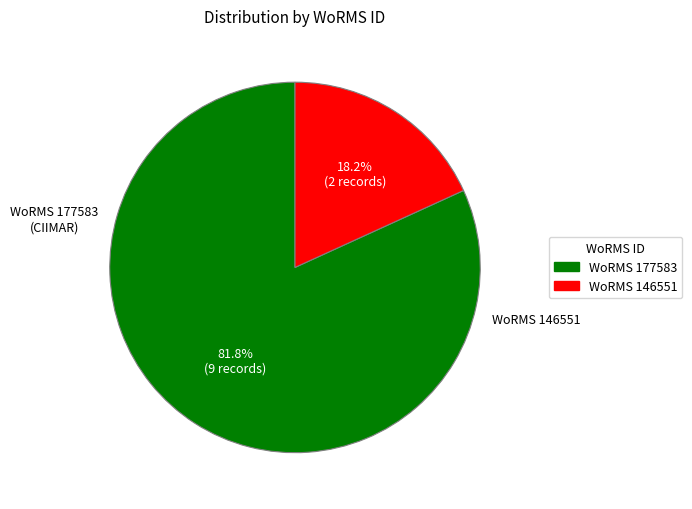

Count the number of slices in the pie.

2